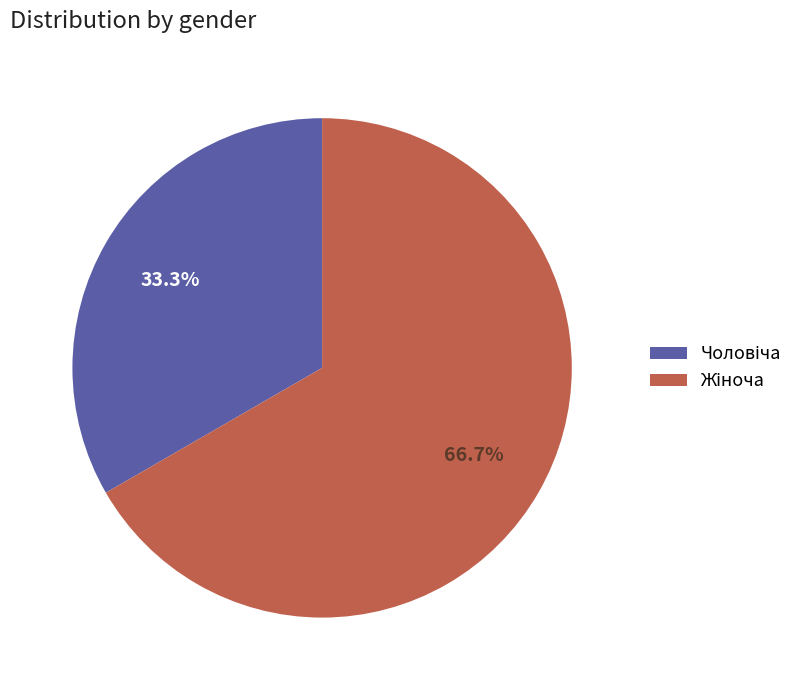

Is there a majority slice in this chart?

Yes